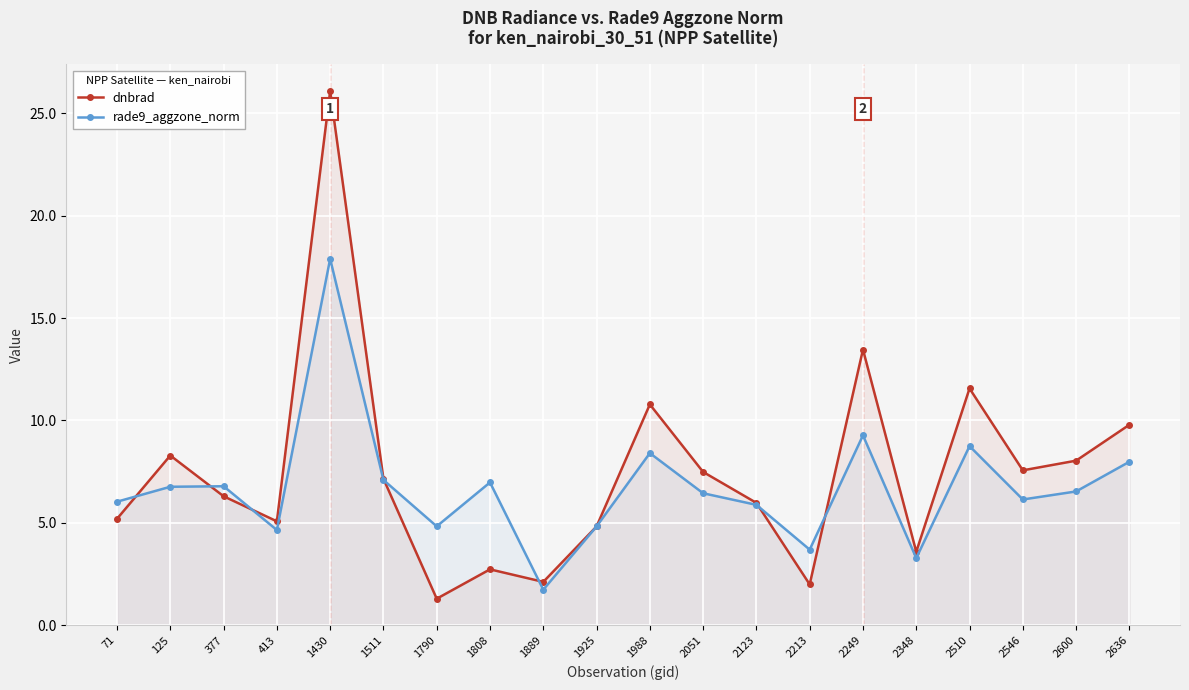

What is the lowest value of the dnbrad series?

1.3